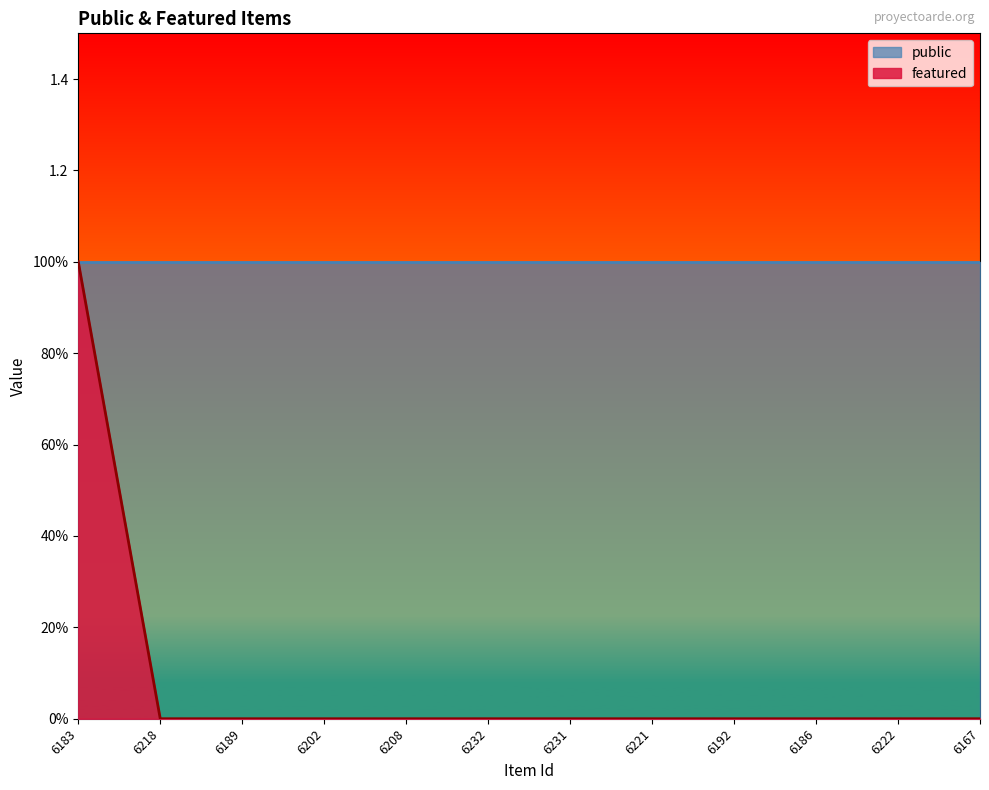

Is it true that the value at 6167 is 0?

False